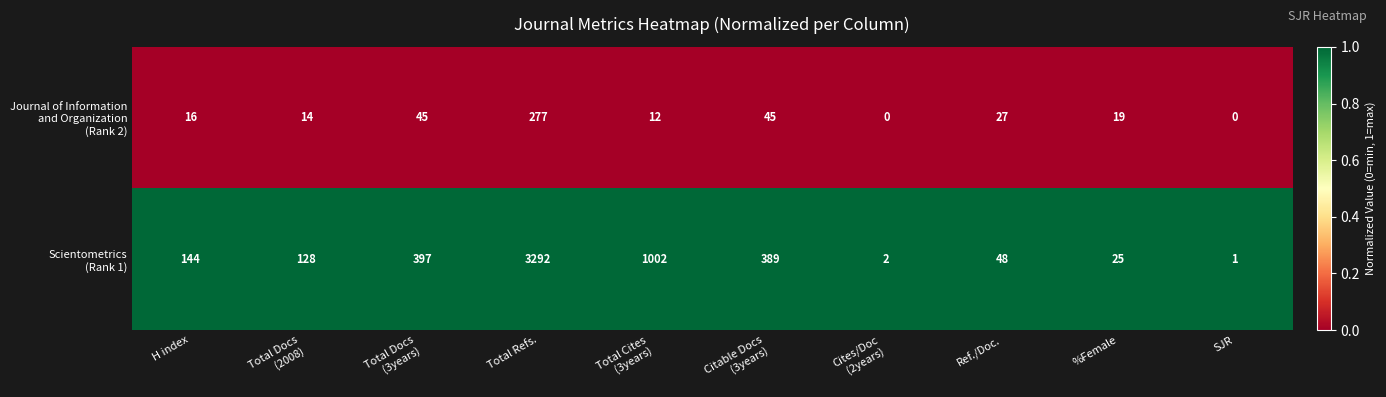

What is the difference between the highest and lowest values at H index?

128